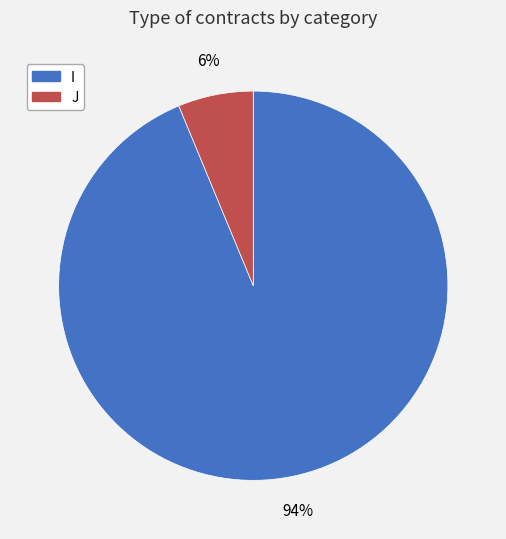

Does I represent more than half of the total?

Yes